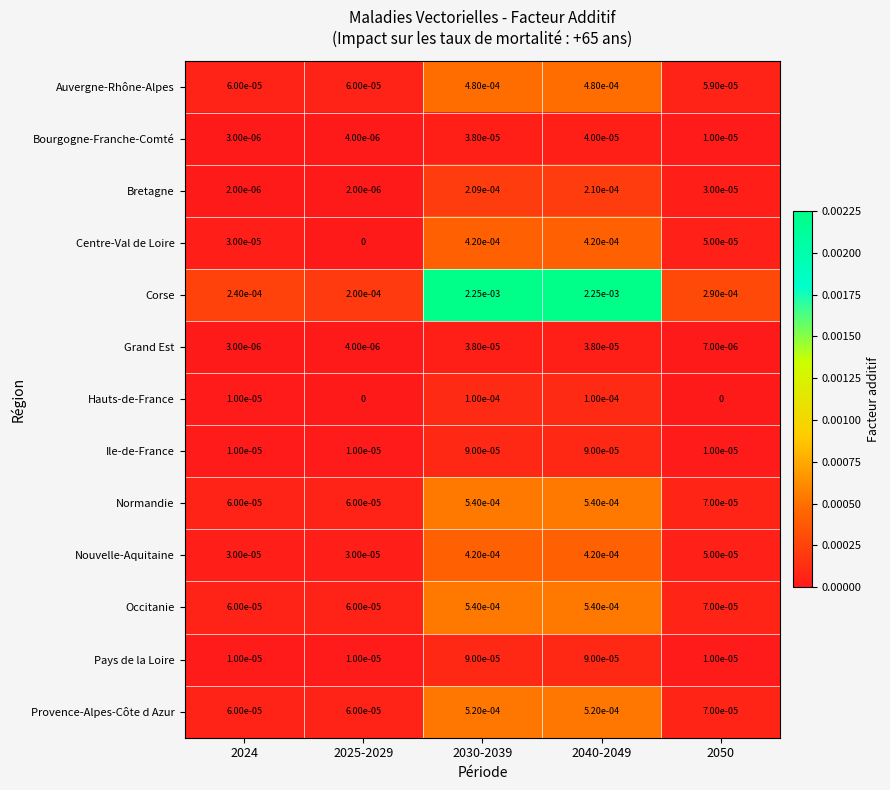

Which series has the largest total across all categories?

Corse